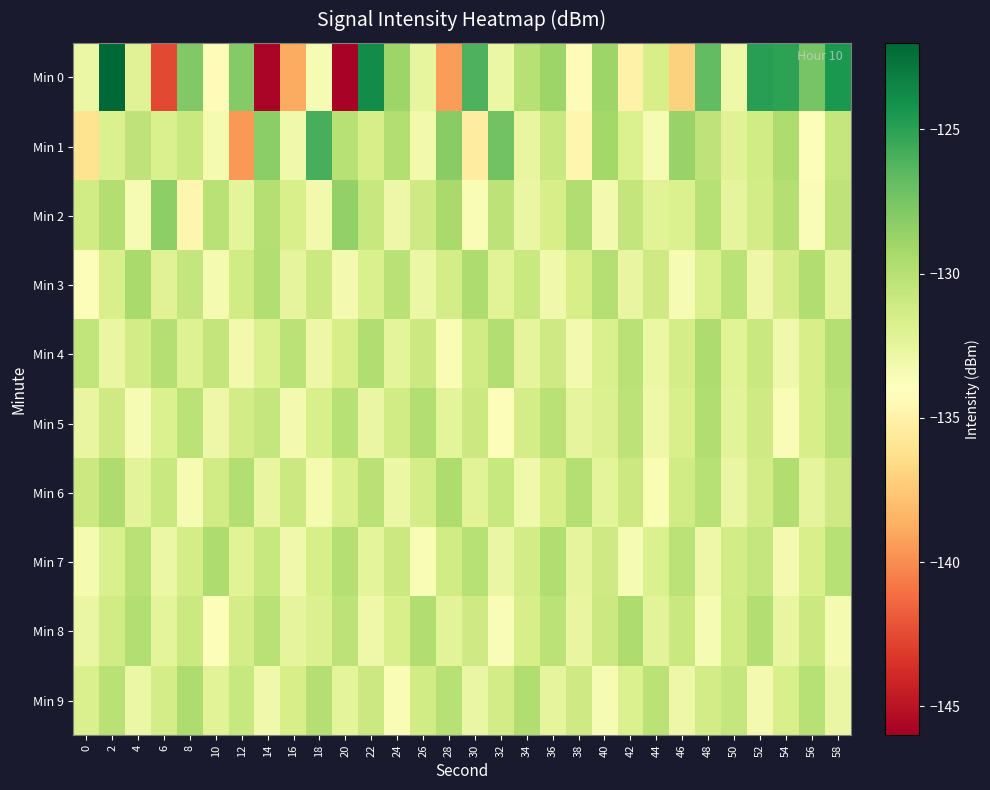

Reading left to right, what are all the values shown in this chart?

Min 0: 0=-132.8	2=-122.2	4=-132.1	6=-142.5	8=-127.8	10=-134.2	12=-127.9	14=-145.7	16=-138.8	18=-133.5	20=-145.8	22=-123.9	24=-128.8	26=-132.5	28=-139.3	30=-126.1	32=-132.9	34=-130.0	36=-128.9	38=-134.3	40=-128.9	42=-135.0	44=-131.5	46=-137.1	48=-126.8	50=-133.0	52=-124.9	54=-125.0	56=-127.5	58=-124.5
Min 1: 0=-136.1	2=-131.8	4=-130.4	6=-131.7	8=-130.8	10=-133.4	12=-139.6	14=-128.3	16=-133.1	18=-125.9	20=-130.0	22=-131.5	24=-129.8	26=-133.2	28=-128.1	30=-135.4	32=-127.3	34=-132.6	36=-130.9	38=-134.7	40=-129.2	42=-131.8	44=-133.5	46=-128.7	48=-130.4	50=-132.1	52=-131.2	54=-129.6	56=-133.8	58=-130.7
Min 2: 0=-131.2	2=-129.8	4=-133.5	6=-128.3	8=-134.7	10=-130.1	12=-132.4	14=-129.9	16=-131.6	18=-133.2	20=-128.5	22=-130.8	24=-132.9	26=-131.1	28=-129.4	30=-133.6	32=-130.3	34=-132.7	36=-131.5	38=-129.7	40=-133.3	42=-130.6	44=-132.2	46=-131.8	48=-130.0	50=-132.5	52=-131.3	54=-129.9	56=-133.7	58=-130.4
Min 3: 0=-133.8	2=-131.6	4=-129.4	6=-132.1	8=-130.7	10=-133.4	12=-131.2	14=-129.8	16=-132.5	18=-131.0	20=-133.3	22=-131.7	24=-130.1	26=-132.8	28=-131.4	30=-129.6	32=-132.2	34=-130.9	36=-133.1	38=-131.5	40=-129.9	42=-132.6	44=-131.1	46=-133.5	48=-131.8	50=-130.2	52=-132.9	54=-131.3	56=-129.7	58=-132.4
Min 4: 0=-130.5	2=-132.7	4=-131.3	6=-129.9	8=-132.0	10=-130.6	12=-133.2	14=-131.8	16=-130.2	18=-132.9	20=-131.5	22=-129.7	24=-132.4	26=-131.0	28=-133.6	30=-131.2	32=-129.8	34=-132.5	36=-131.1	38=-133.3	40=-131.7	42=-130.1	44=-132.8	46=-131.4	48=-129.6	50=-132.2	52=-130.9	54=-133.1	56=-131.5	58=-129.9
Min 5: 0=-132.6	2=-131.1	4=-133.5	6=-131.8	8=-130.2	10=-132.9	12=-131.3	14=-130.7	16=-133.3	18=-131.6	20=-130.0	22=-132.7	24=-131.2	26=-129.8	28=-132.4	30=-131.0	32=-133.8	34=-131.4	36=-130.1	38=-132.5	40=-131.9	42=-130.3	44=-133.0	46=-131.6	48=-129.7	50=-132.3	52=-131.1	54=-133.7	56=-131.5	58=-130.2
Min 6: 0=-131.0	2=-129.6	4=-132.3	6=-130.9	8=-133.5	10=-131.2	12=-129.8	14=-132.6	16=-131.0	18=-133.4	20=-131.7	22=-130.1	24=-132.8	26=-131.4	28=-129.6	30=-132.2	32=-130.8	34=-133.1	36=-131.5	38=-129.9	40=-132.4	42=-131.0	44=-133.6	46=-131.2	48=-130.0	50=-132.7	52=-131.3	54=-129.7	56=-132.5	58=-131.1
Min 7: 0=-133.4	2=-131.7	4=-130.1	6=-132.8	8=-131.4	10=-129.6	12=-132.2	14=-130.8	16=-133.1	18=-131.5	20=-129.9	22=-132.4	24=-131.0	26=-133.6	28=-131.2	30=-130.0	32=-132.7	34=-131.3	36=-129.7	38=-132.5	40=-131.1	42=-133.5	44=-131.8	46=-130.2	48=-132.9	50=-131.3	52=-130.7	54=-133.3	56=-131.6	58=-130.0
Min 8: 0=-132.7	2=-131.2	4=-129.8	6=-132.4	8=-131.0	10=-133.8	12=-131.4	14=-130.1	16=-132.5	18=-131.9	20=-130.3	22=-133.0	24=-131.6	26=-129.7	28=-132.3	30=-131.1	32=-133.7	34=-131.5	36=-130.2	38=-132.6	40=-131.0	42=-129.6	44=-132.3	46=-130.9	48=-133.5	50=-131.2	52=-129.8	54=-132.6	56=-131.0	58=-133.4
Min 9: 0=-131.7	2=-130.1	4=-132.8	6=-131.4	8=-129.6	10=-132.2	12=-130.8	14=-133.1	16=-131.5	18=-129.9	20=-132.4	22=-131.0	24=-133.6	26=-131.2	28=-130.0	30=-132.7	32=-131.3	34=-129.7	36=-132.5	38=-131.1	40=-133.5	42=-131.8	44=-130.2	46=-132.9	48=-131.3	50=-130.7	52=-133.3	54=-131.6	56=-130.0	58=-132.7